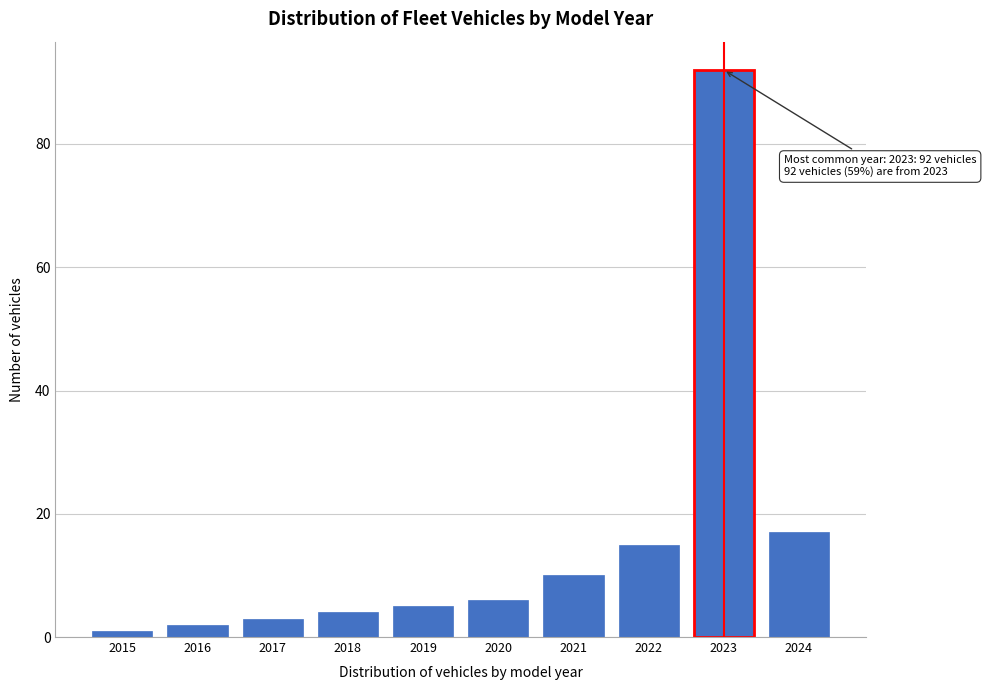

Reading left to right, list all the values displayed in this chart.

2015=1	2016=2	2017=3	2018=4	2019=5	2020=6	2021=10	2022=15	2023=92	2024=17